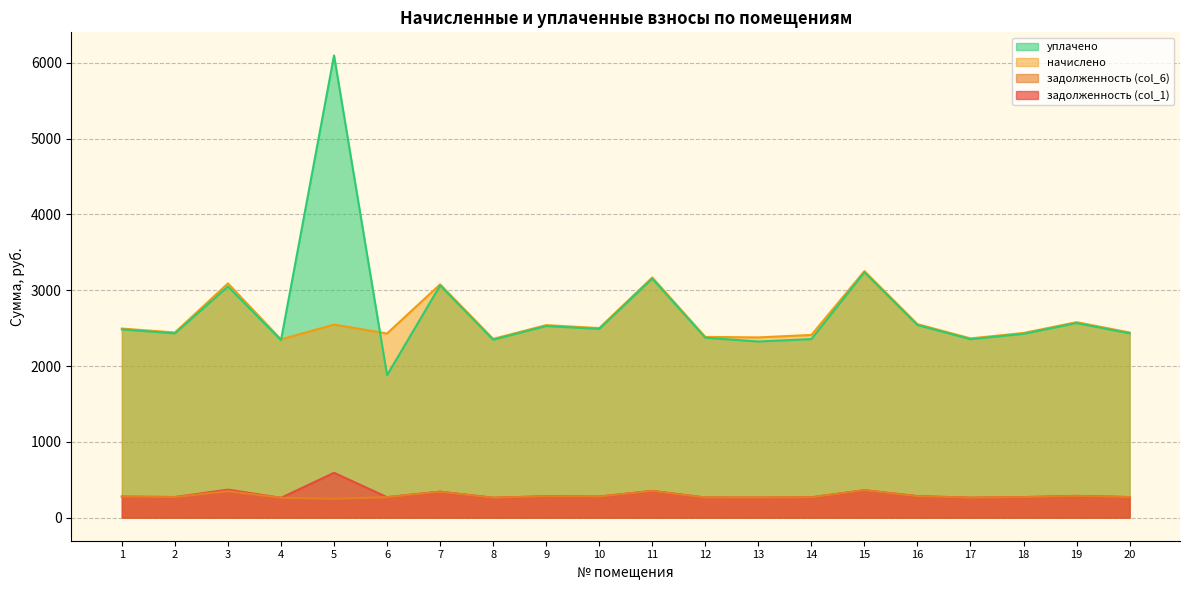

What is the total value across all series at 6?

4849.1